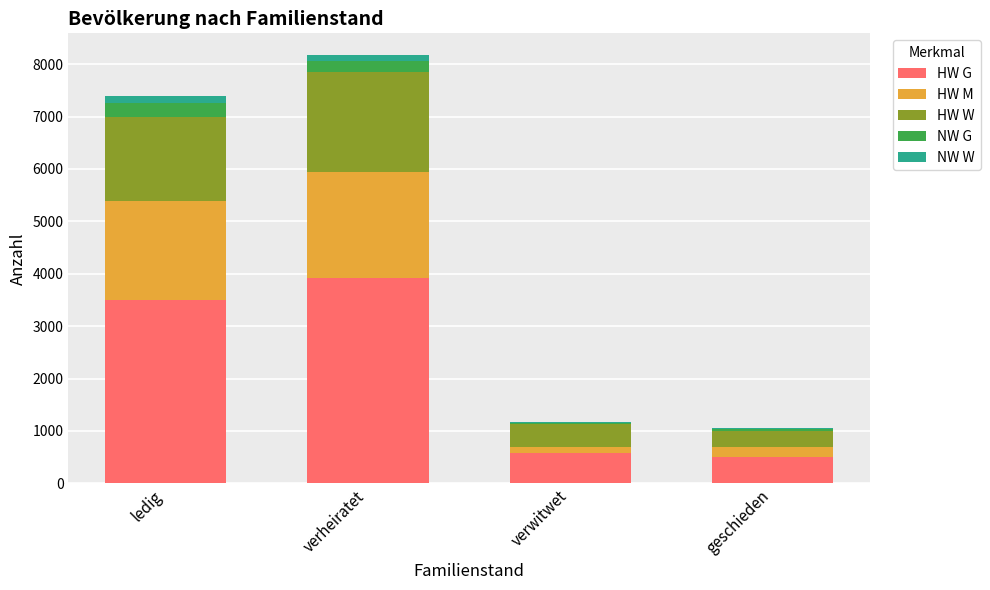

Does the chart contain stacked bars?

Yes